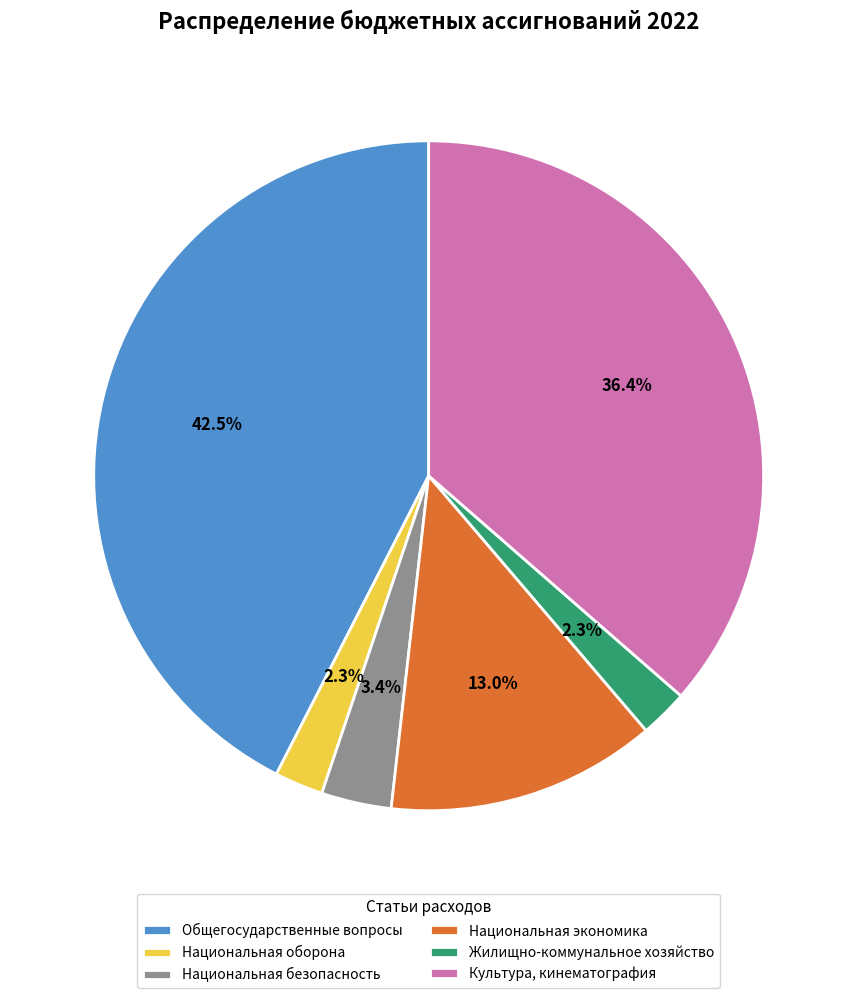

The Национальная безопасность slice represents 3% of the pie. True or false?

True